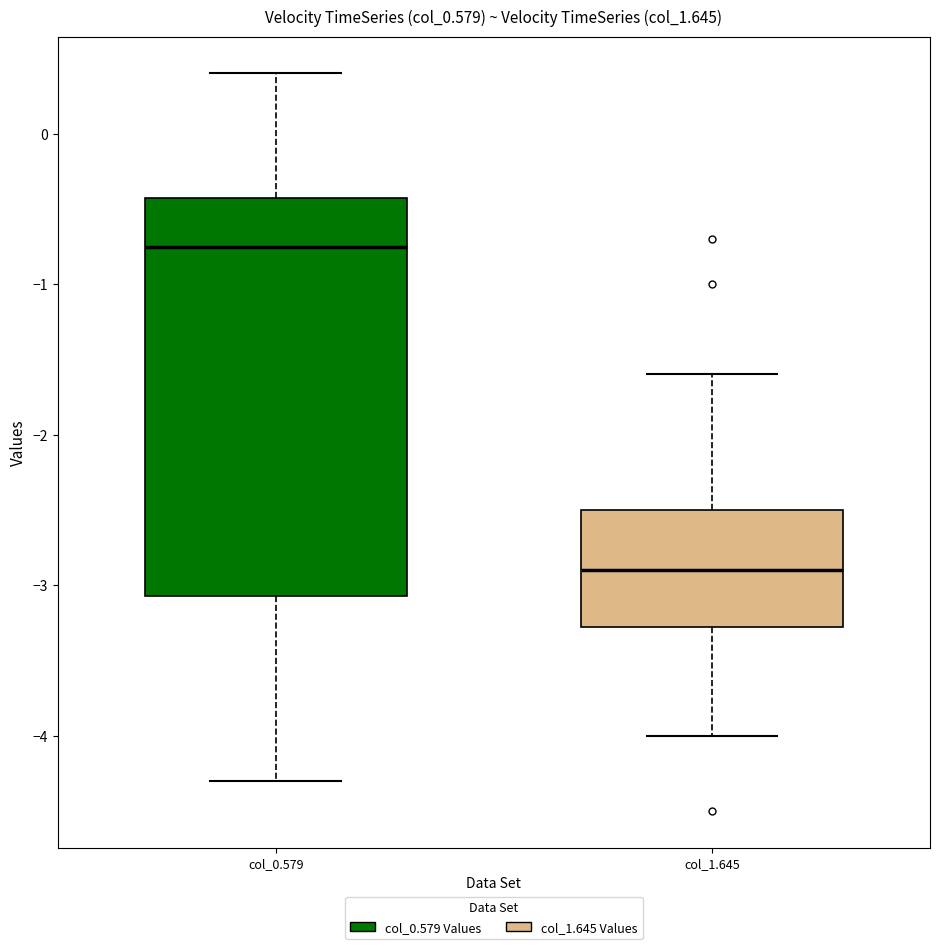

Where does the lower whisker of the box for col_1.645 end on the y-axis? The values are not printed on the chart, so give them approximately, as read against the axis.

-4.0